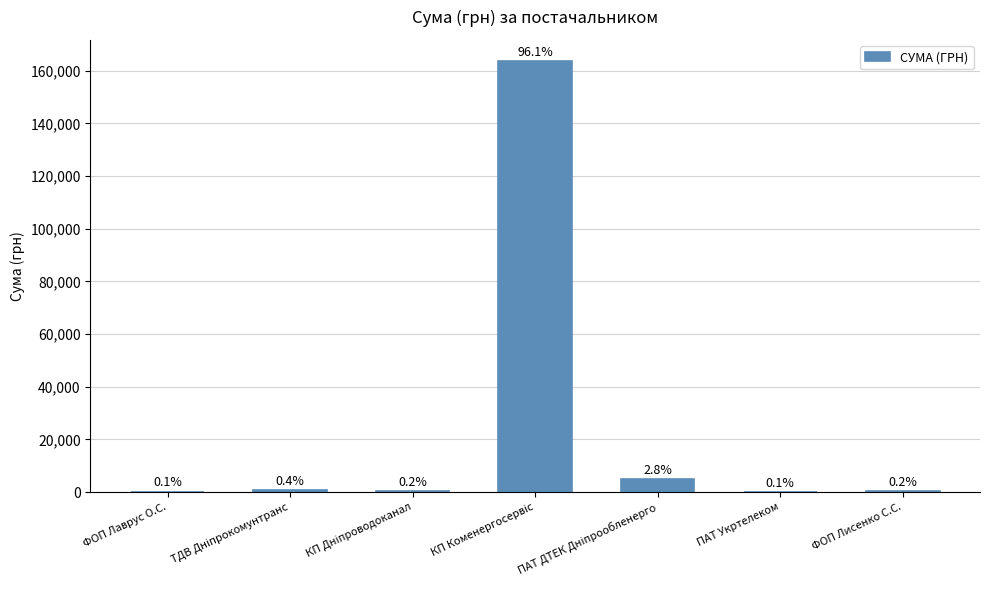

Which label corresponds to the smallest value in the chart?

ПАТ Укртелеком